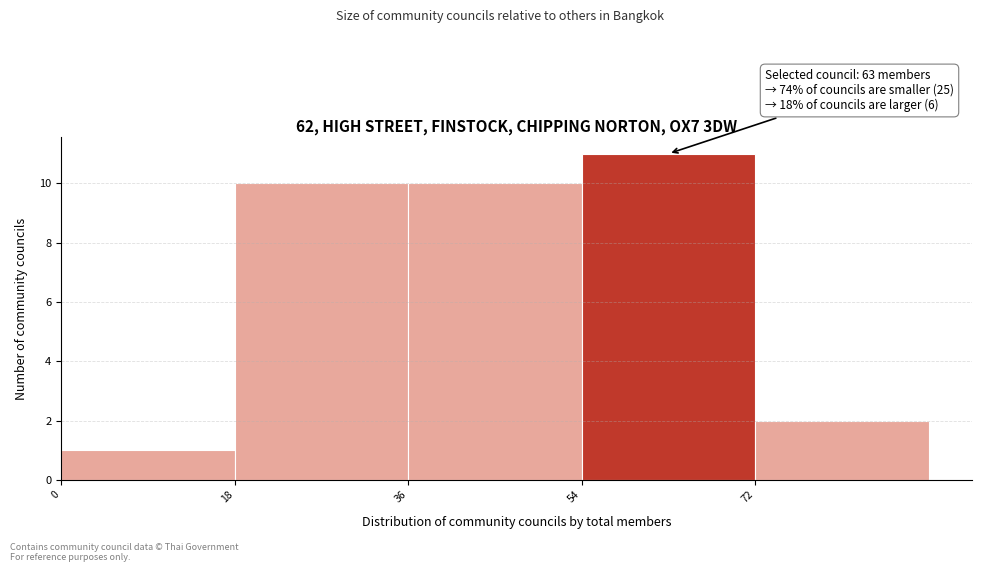

Over which range of the x-axis is the bar tallest?

54 to 72